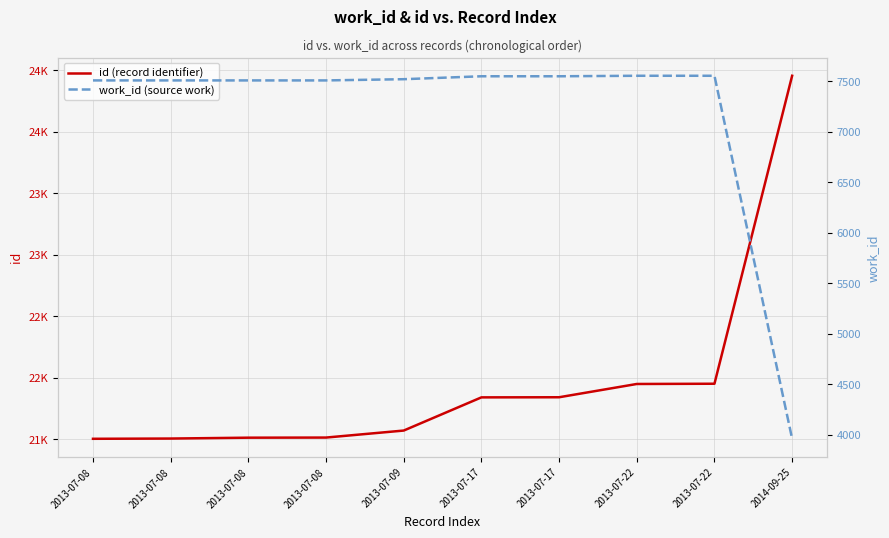

What is the difference between the maximum and second lowest values in the id (record identifier) series?

2952